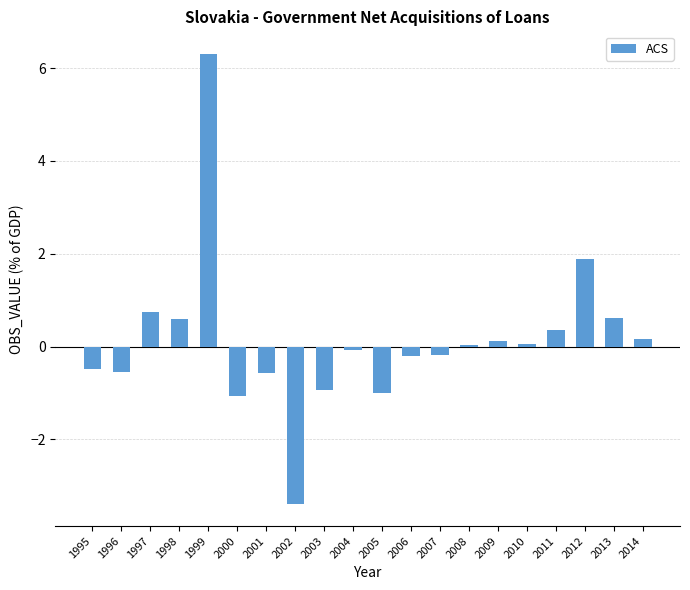

Count the number of data series in this chart.

1